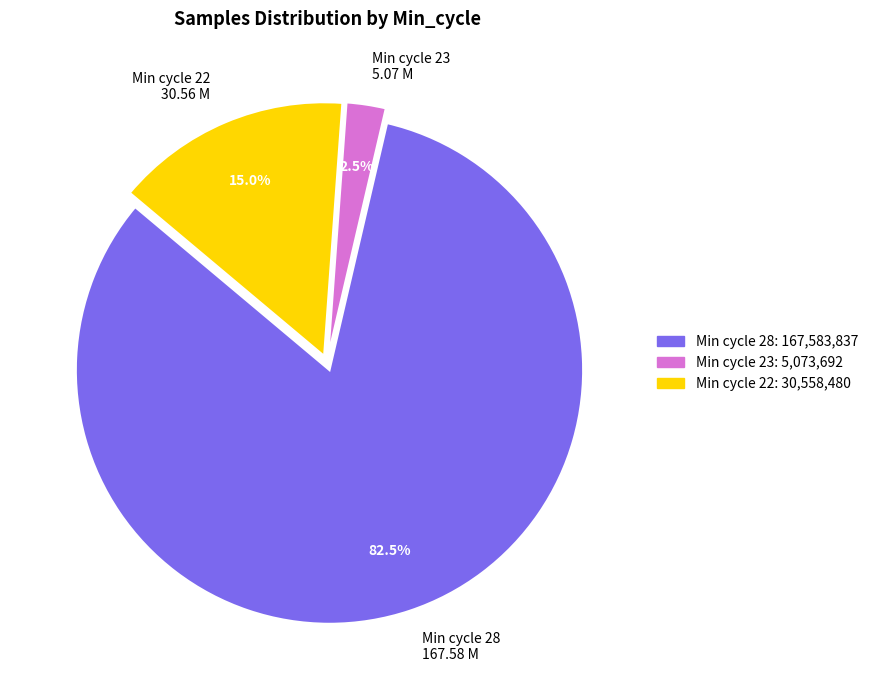

What is the total percentage of Min cycle 28 167.58 M and Min cycle 22 30.56 M?

97.5%